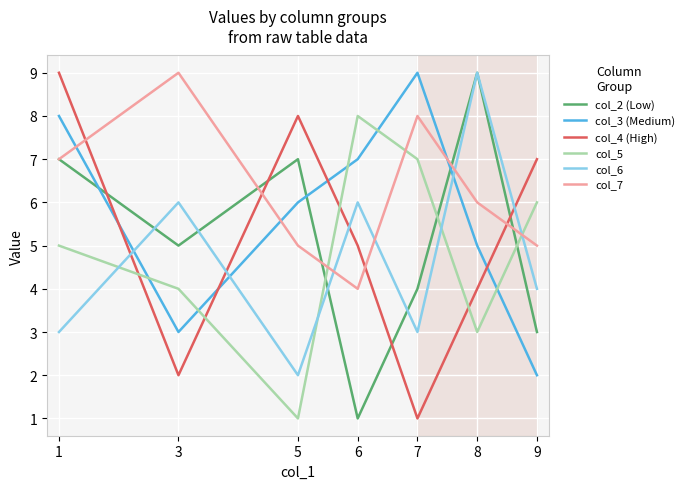

Which category has the highest value in the col_4 (High) series?

1